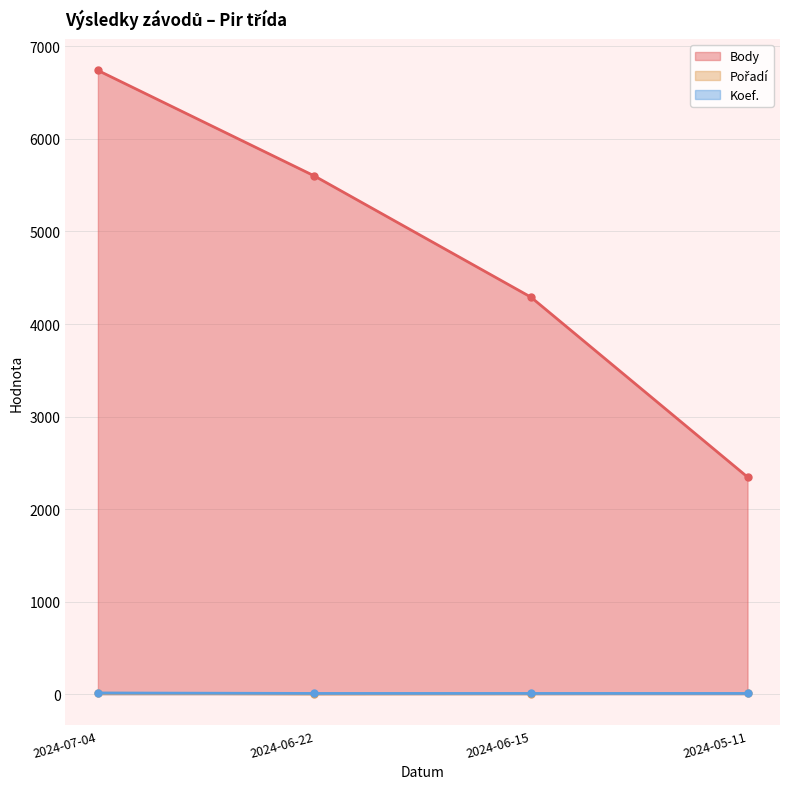

Rank the series by their maximum value, from highest to lowest.

Body, Koef., Pořadí